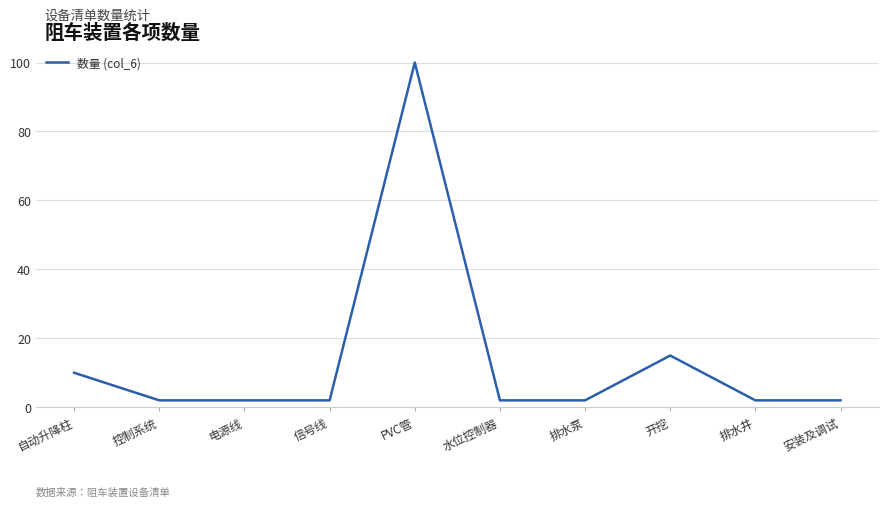

Reading right to left, what are all the values shown in this chart?

安装及调试=2	排水井=2	开挖=15	排水泵=2	水位控制器=2	PVC管=100	信号线=2	电源线=2	控制系统=2	自动升降柱=10